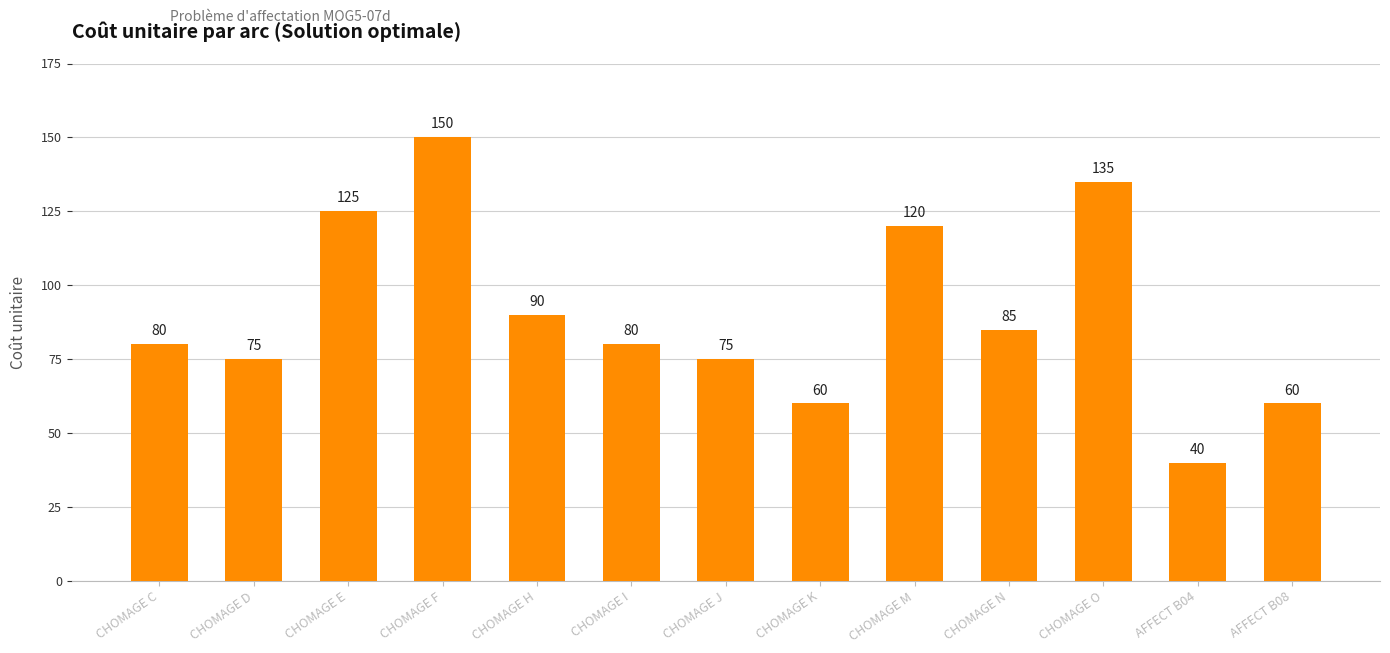

At which category does the chart reach its minimum across all series?

AFFECT B04